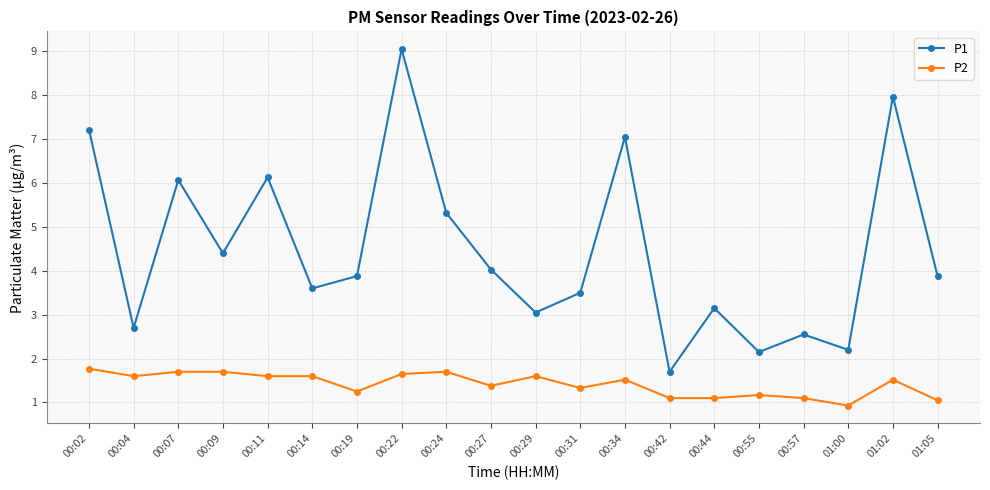

The P2 series shows 1.3 at 00:31. True or false?

True